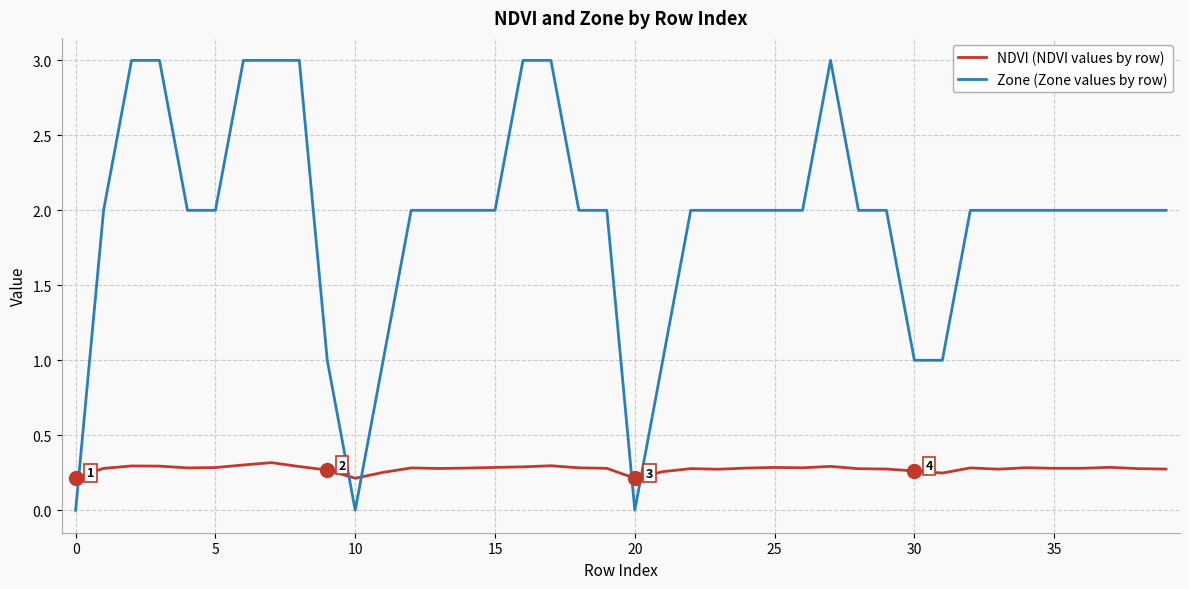

Rank the series by their maximum value, from lowest to highest.

NDVI (NDVI values by row), Zone (Zone values by row)